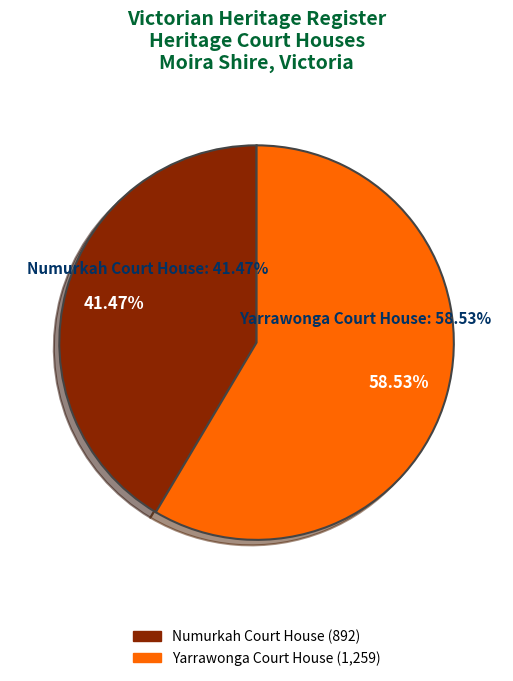

Which category has the biggest portion of the pie?

YARRAWONGA COURT HOUSE